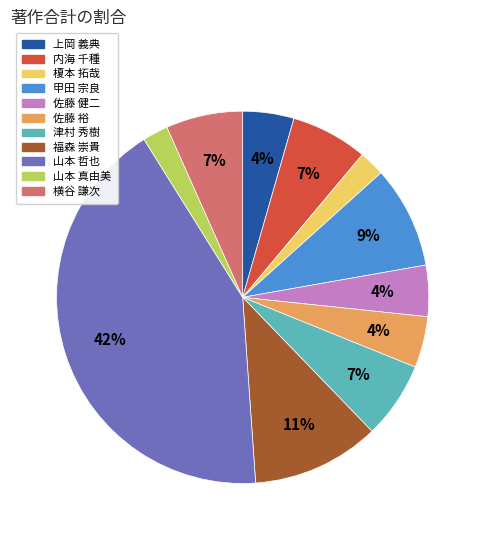

Which has a higher value, 上岡 義典 or 横谷 謙次?

横谷 謙次